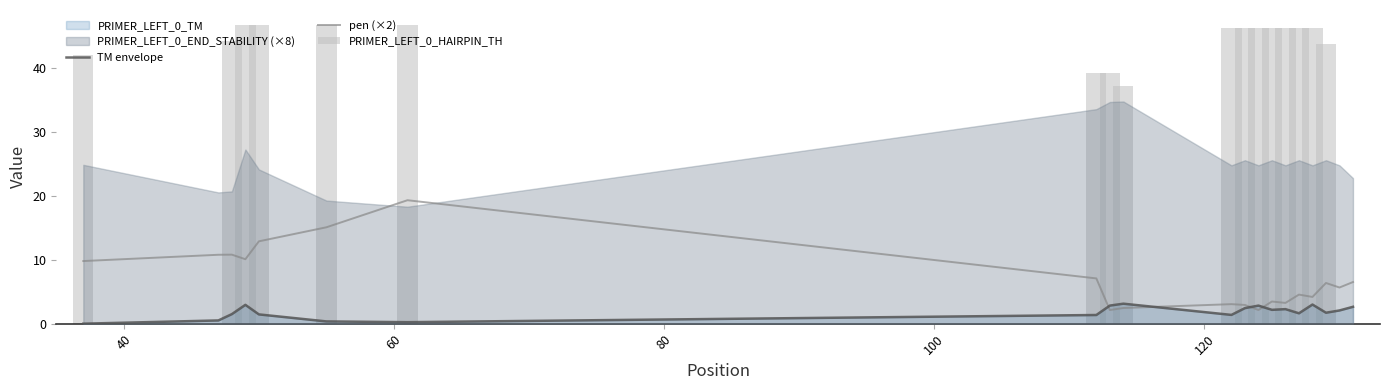

What is the difference between the second highest and second lowest values in the PRIMER_LEFT_0_HAIRPIN_TH series?

46.8